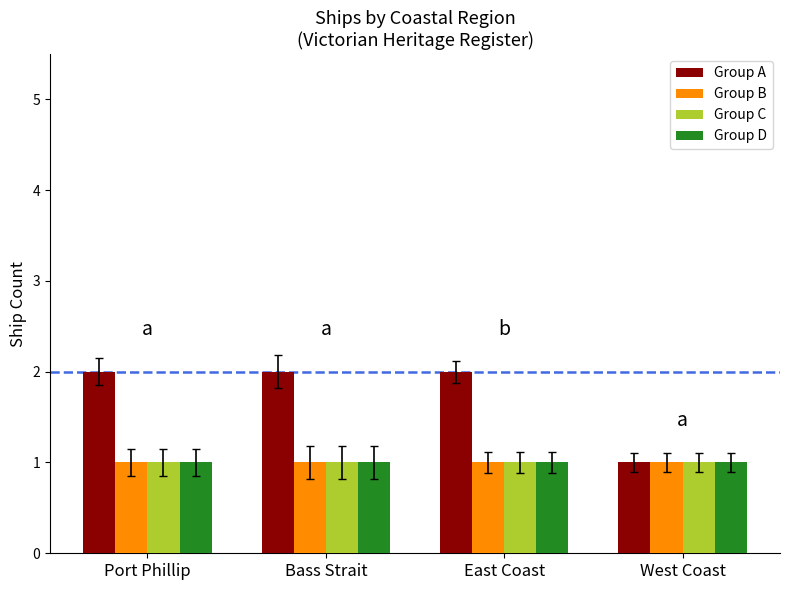

What is the average value of the Group C series?

1